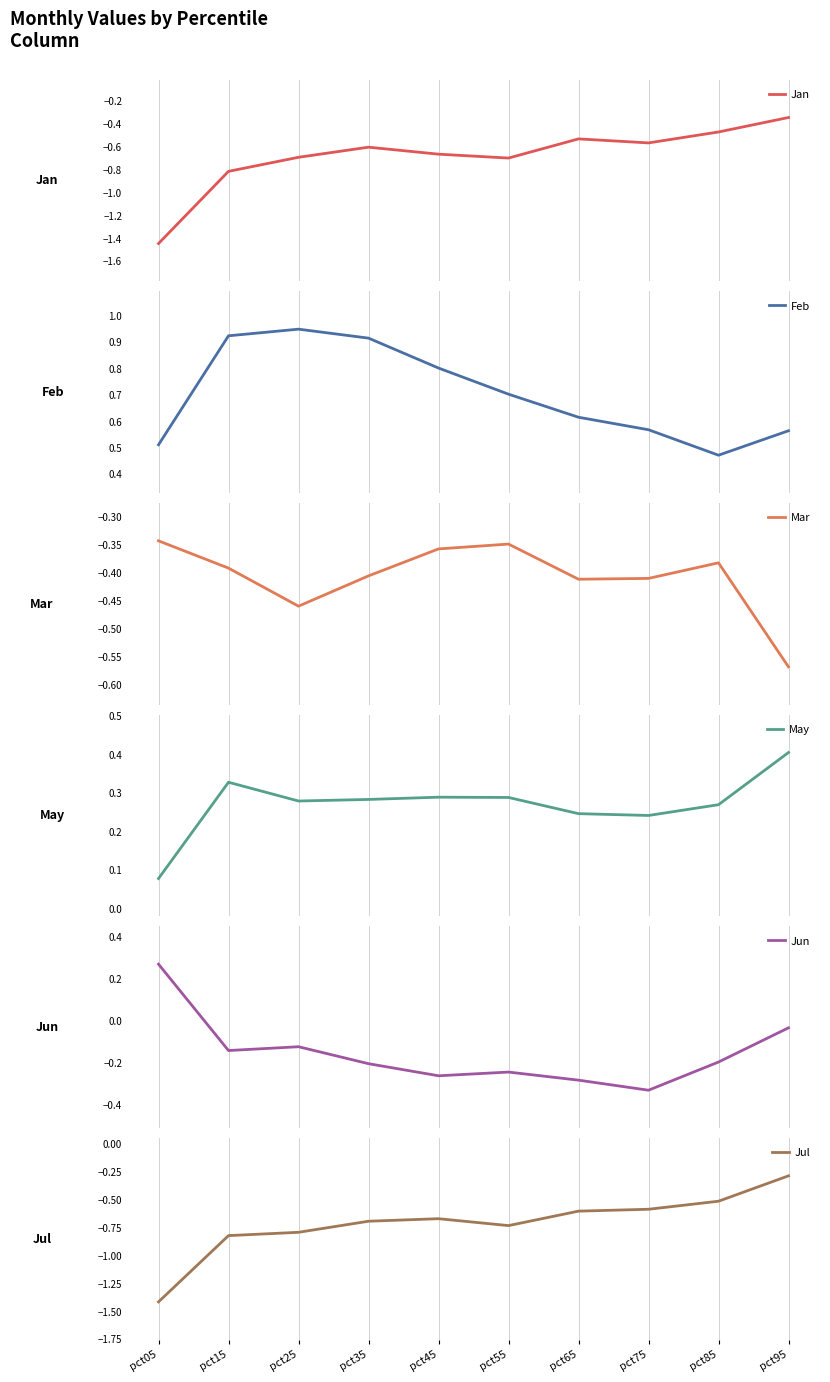

Reading right to left, transcribe all the data shown in this chart.

Jan: pct95=-0.3	pct85=-0.5	pct75=-0.6	pct65=-0.5	pct55=-0.7	pct45=-0.7	pct35=-0.6	pct25=-0.7	pct15=-0.8	pct05=-1.4
Feb: pct95=0.6	pct85=0.5	pct75=0.6	pct65=0.6	pct55=0.7	pct45=0.8	pct35=0.9	pct25=0.9	pct15=0.9	pct05=0.5
Mar: pct95=-0.6	pct85=-0.4	pct75=-0.4	pct65=-0.4	pct55=-0.3	pct45=-0.4	pct35=-0.4	pct25=-0.5	pct15=-0.4	pct05=-0.3
May: pct95=0.4	pct85=0.3	pct75=0.2	pct65=0.2	pct55=0.3	pct45=0.3	pct35=0.3	pct25=0.3	pct15=0.3	pct05=0.1
Jun: pct95=-0.0	pct85=-0.2	pct75=-0.3	pct65=-0.3	pct55=-0.2	pct45=-0.3	pct35=-0.2	pct25=-0.1	pct15=-0.1	pct05=0.3
Jul: pct95=-0.3	pct85=-0.5	pct75=-0.6	pct65=-0.6	pct55=-0.7	pct45=-0.7	pct35=-0.7	pct25=-0.8	pct15=-0.8	pct05=-1.4